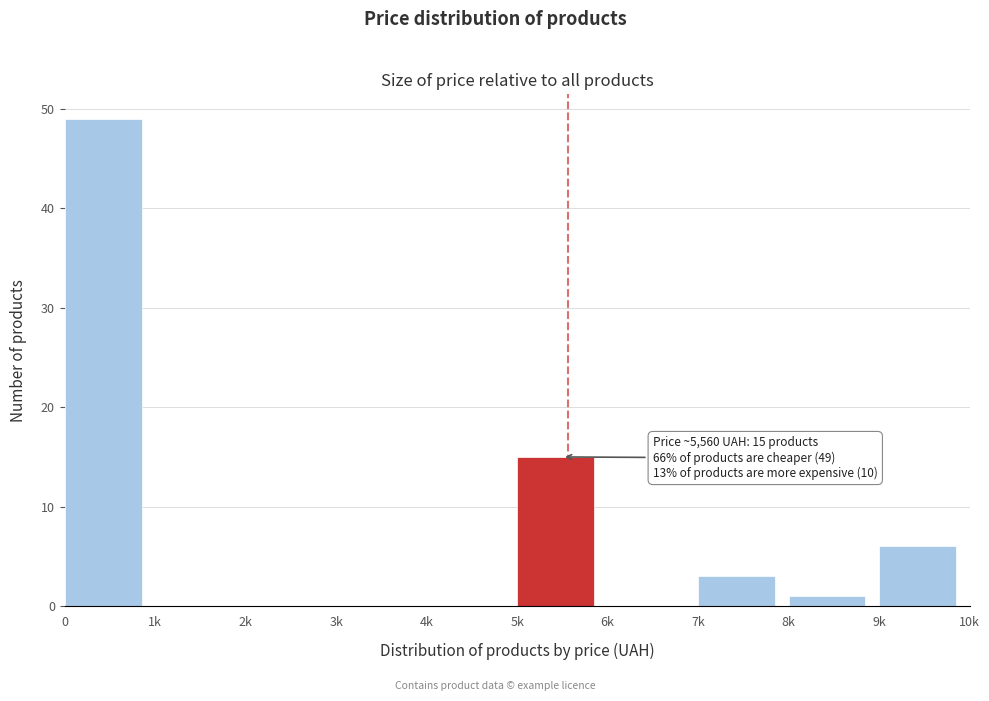

Reading right to left, what are all the values shown in this chart?

9k=6	8k=1	7k=3	6k=0	5k=15	4k=0	3k=0	2k=0	1k=0	0=49